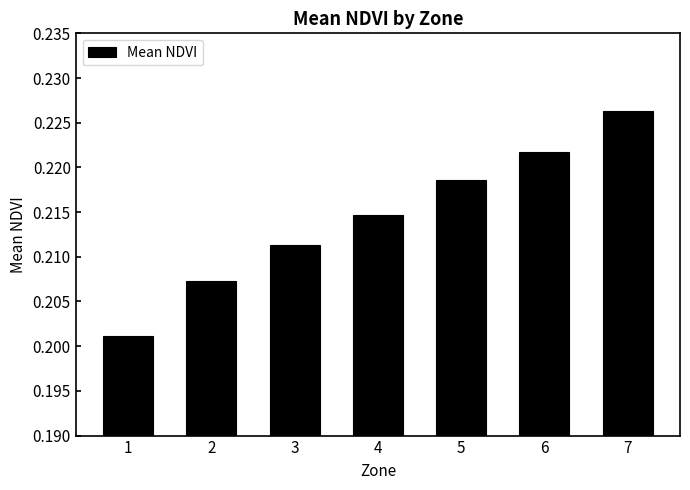

What is the sum of all values?

1.5